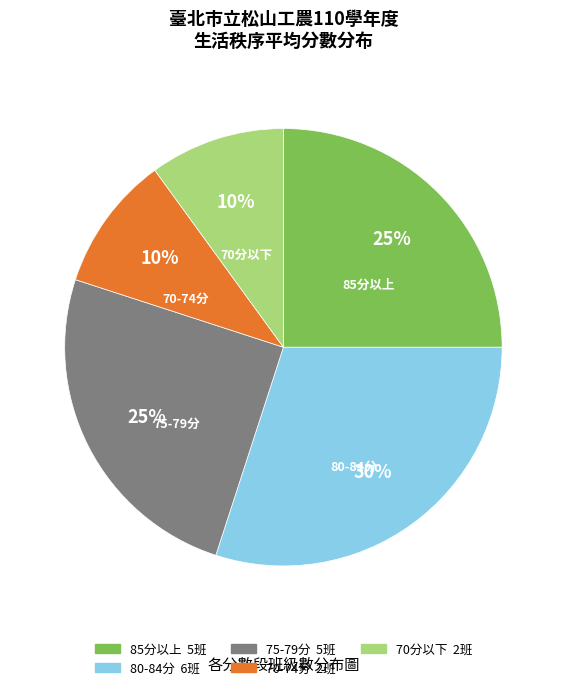

To the nearest percent, what is the average slice percentage?

20%